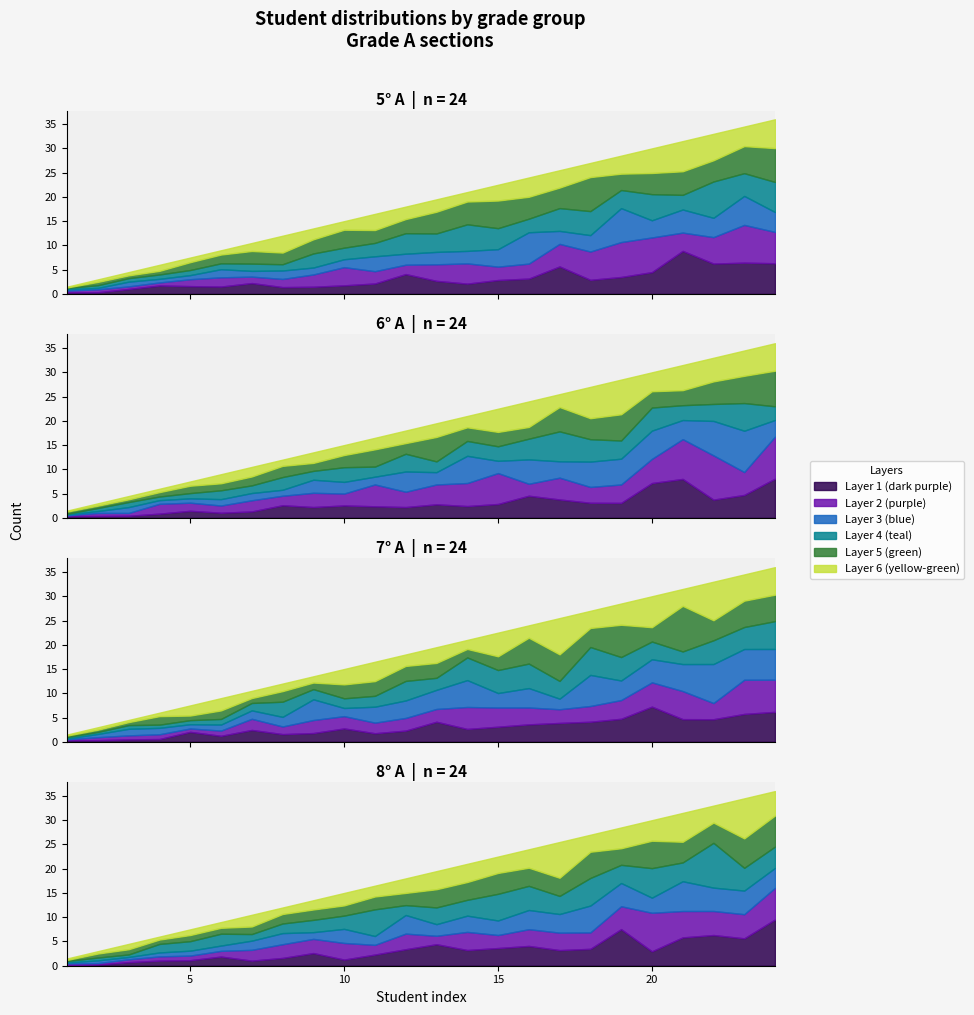

What is the value of the 8° A point at the 21st from the left?

21